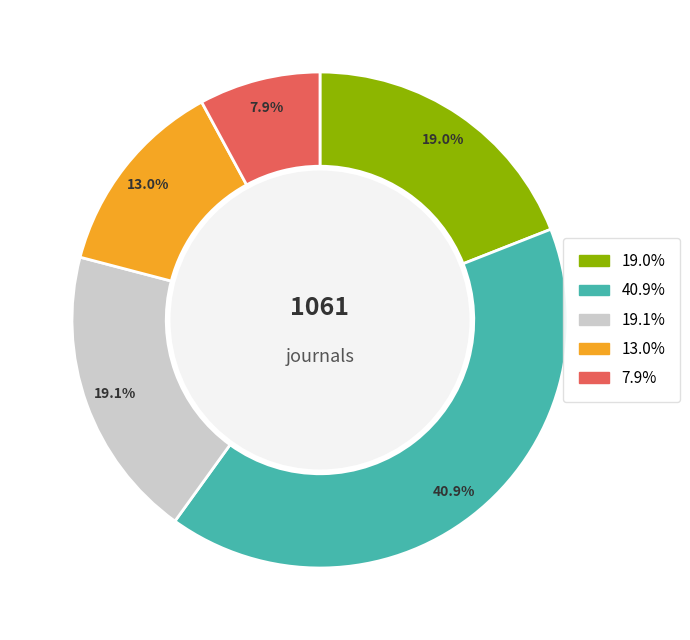

Is there a majority slice in this chart?

No